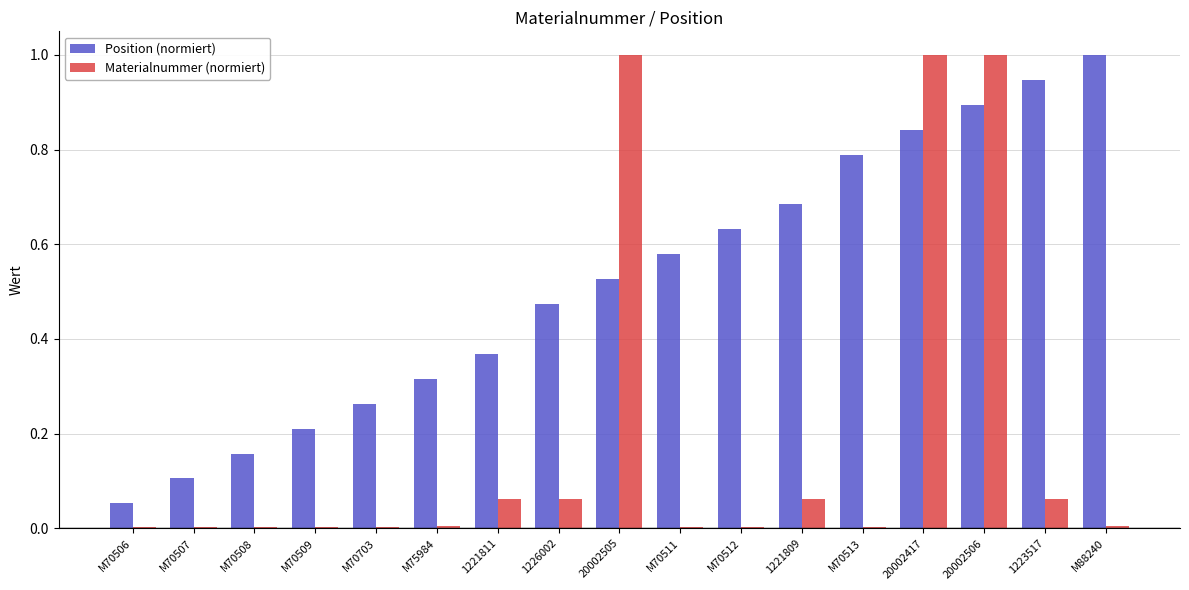

At which category is the sum across all series the highest?

20002506